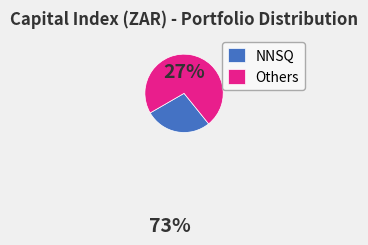

Rank the categories by value from highest to lowest.

Others, NNSQ